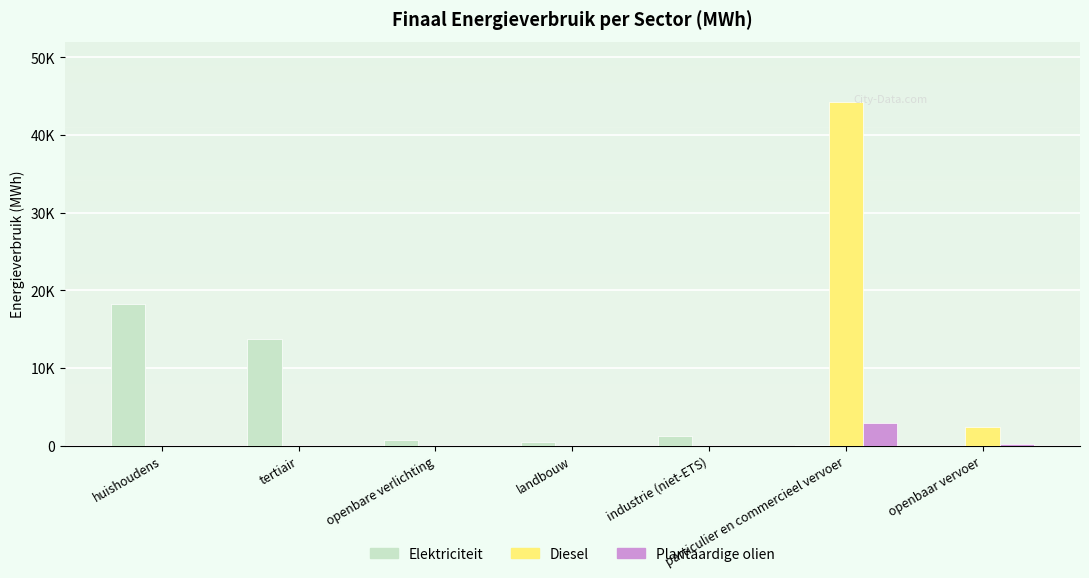

True or false: Diesel has a value of 13859.7 at openbare verlichting.

False